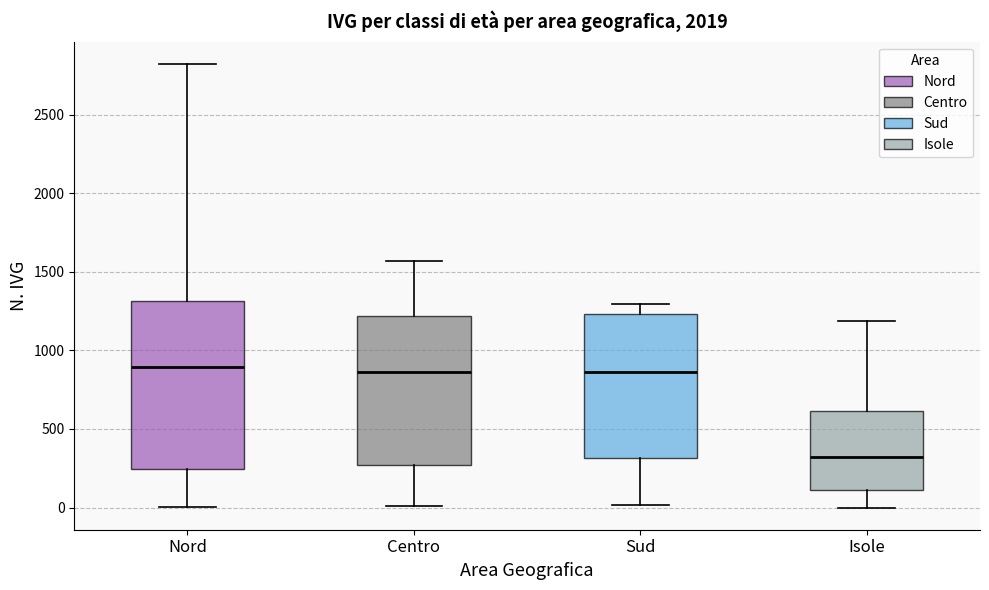

Reading left to right, read every box against the y-axis: the position of its median line, the range the box covers, and the ends of its whiskers. The values are not printed on the chart, so give them approximately, as read against the axis.

Nord: median 900, box 250 to 1300, whiskers 0 to 2800
Centro: median 850, box 250 to 1200, whiskers 0 to 1550
Sud: median 850, box 300 to 1250, whiskers 0 to 1300
Isole: median 300, box 100 to 600, whiskers 0 to 1200